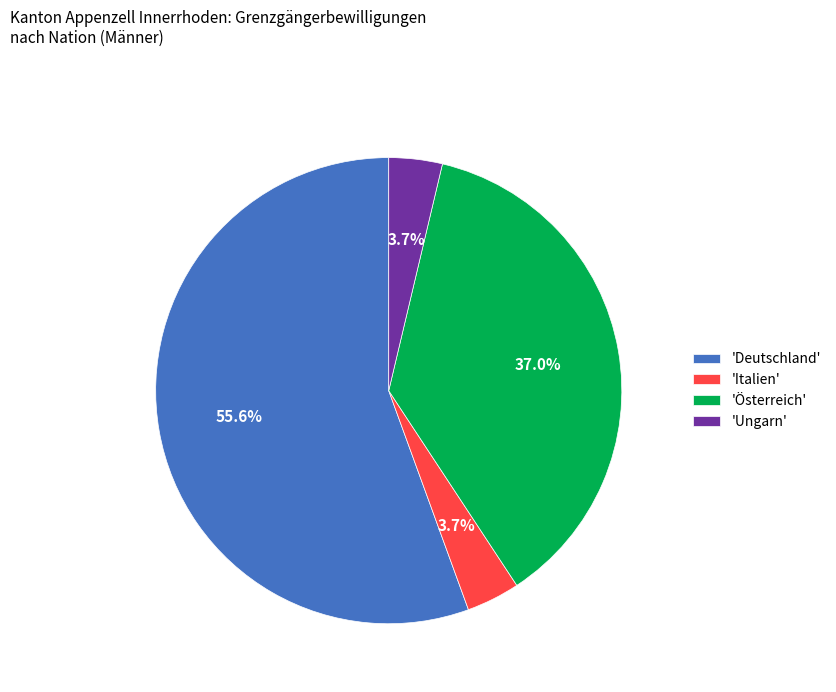

Which has a higher value, 'Österreich' or 'Italien'?

'Österreich'